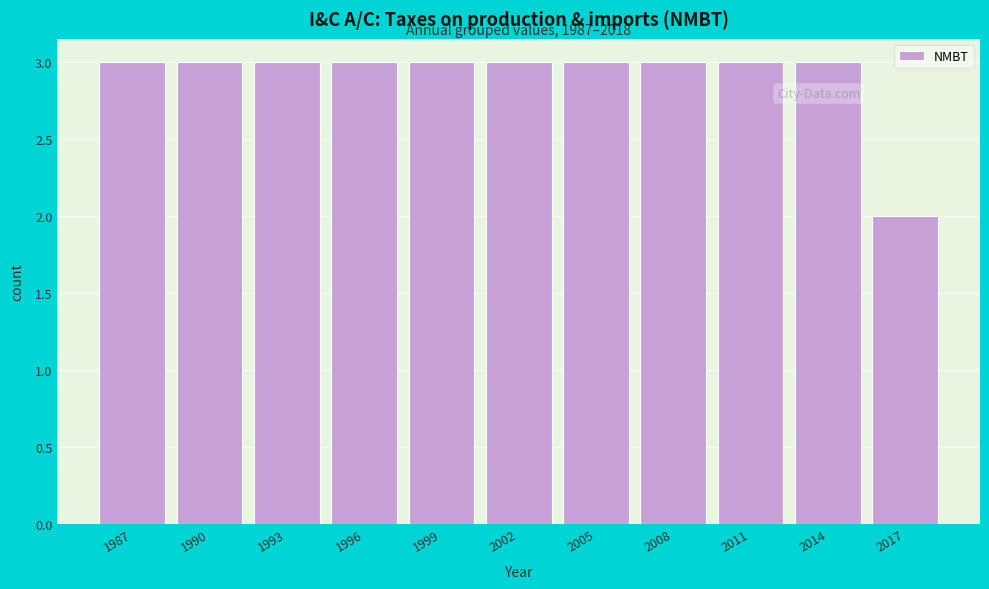

Reading left to right, what are all the values shown in this chart?

3	3	3	3	3	3	3	3	3	3	2